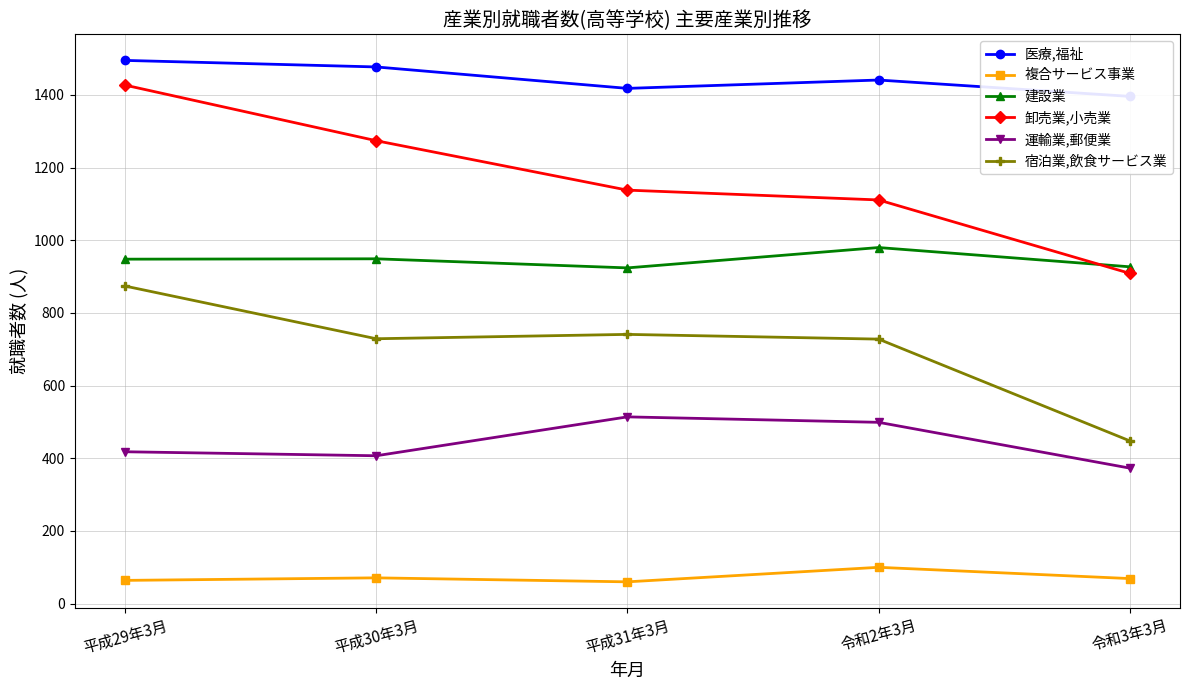

What is the minimum value shown in the chart?

60